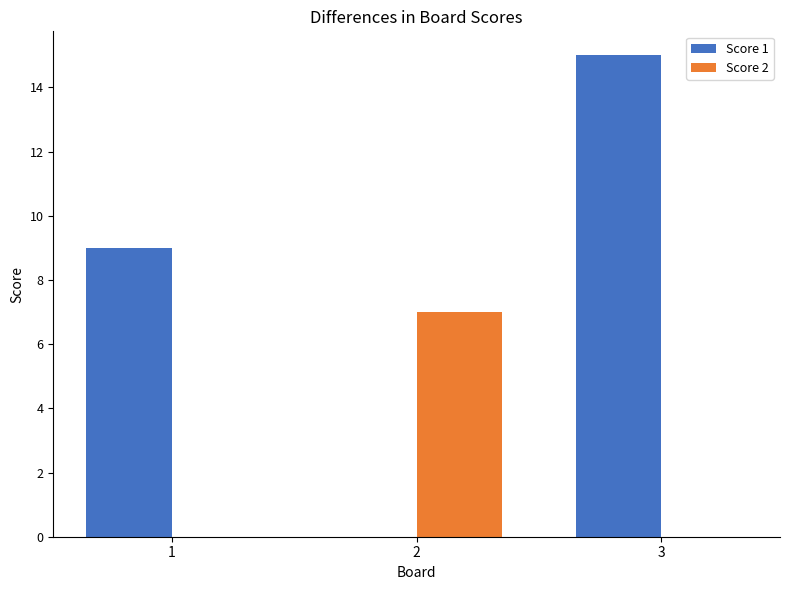

Is it true that Score 2 equals 0 at 1?

True